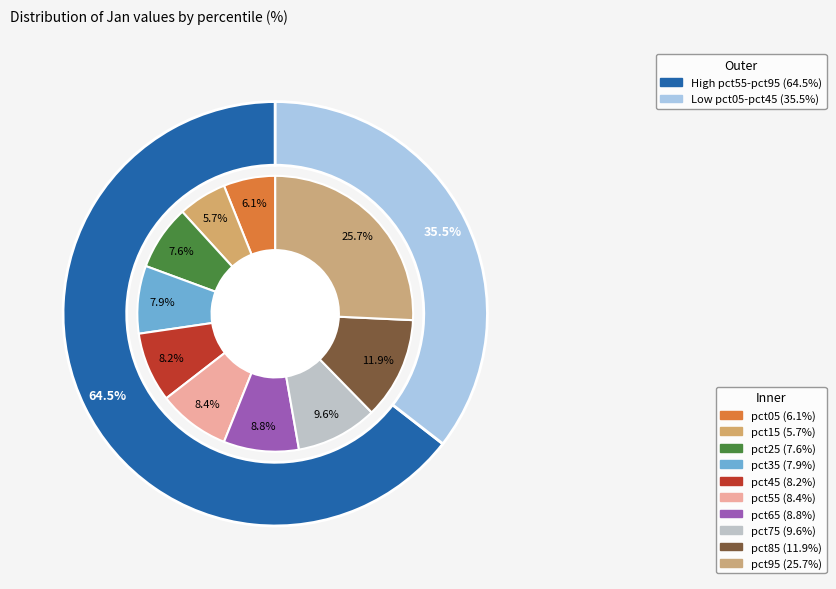

Rank the categories by value from highest to lowest.

pct95, pct85, pct75, pct65, pct55, pct45, pct35, pct25, pct05, pct15